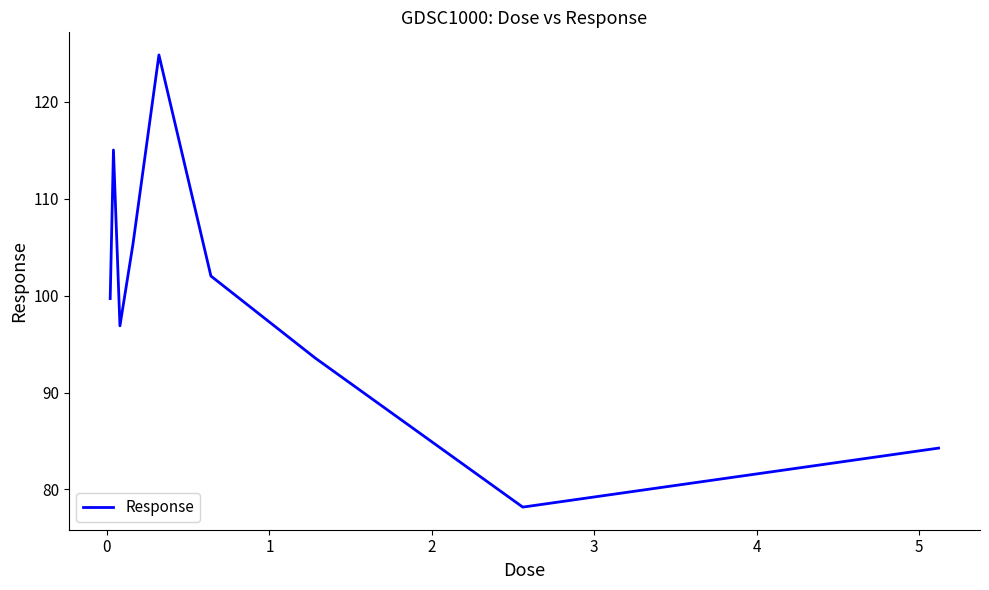

What is the maximum value shown in the chart?

124.8